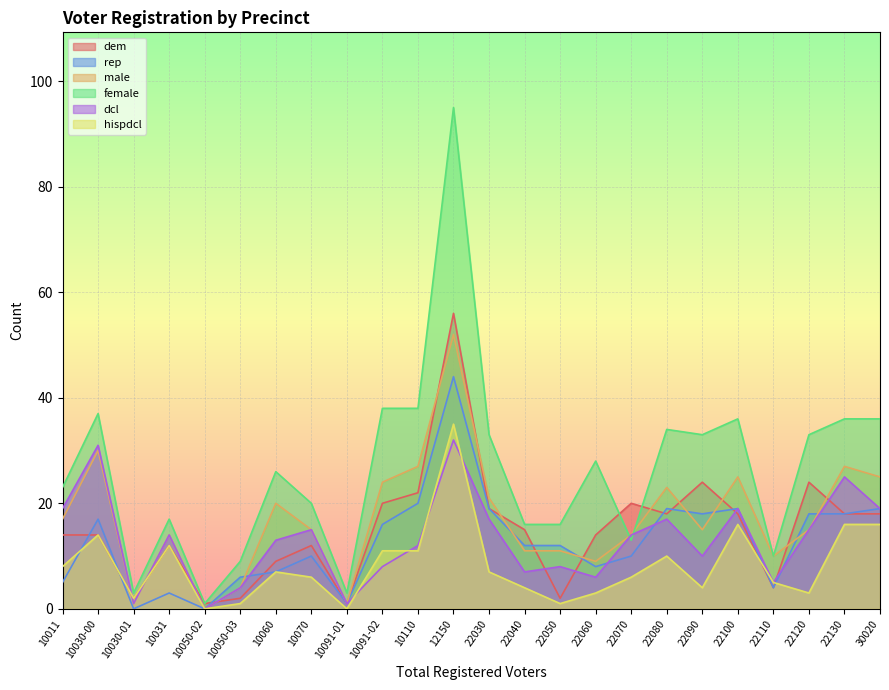

Which series ends up on top after the final intersection of rep and male?

male